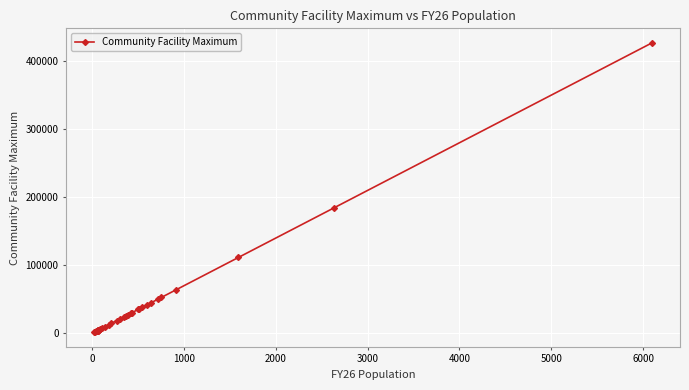

How many lines are shown in the chart?

1